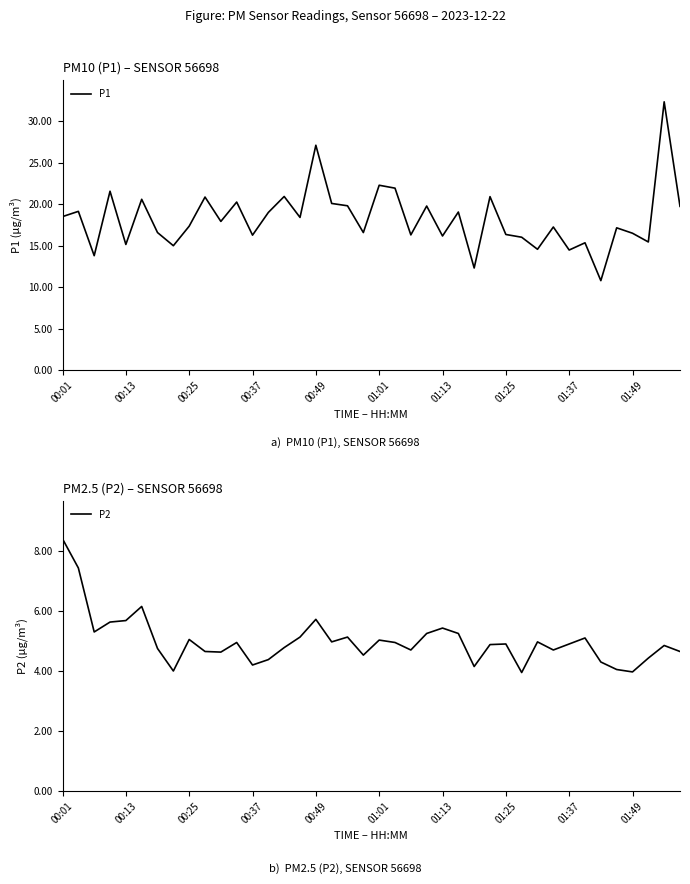

At 26, list the series in order from smallest to largest.

P2, P1